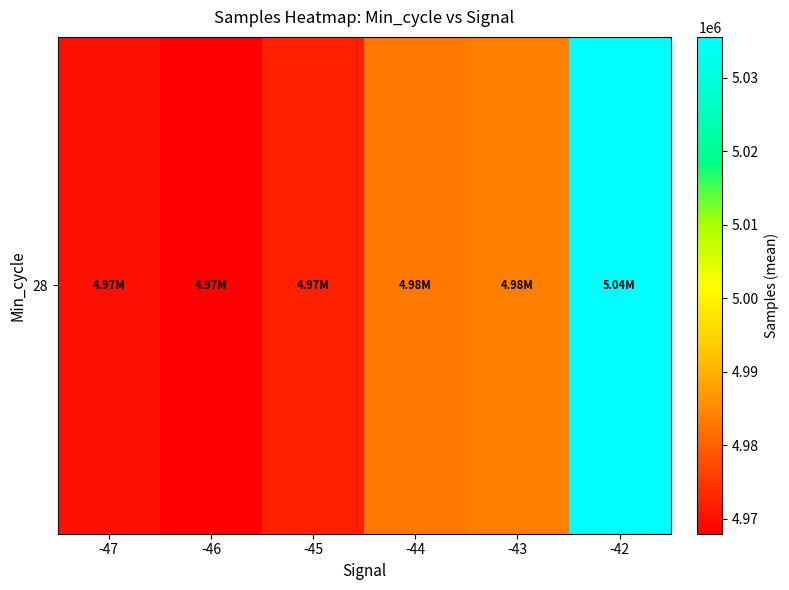

Rank the categories by value from highest to lowest.

-42, -43, -44, -45, -47, -46